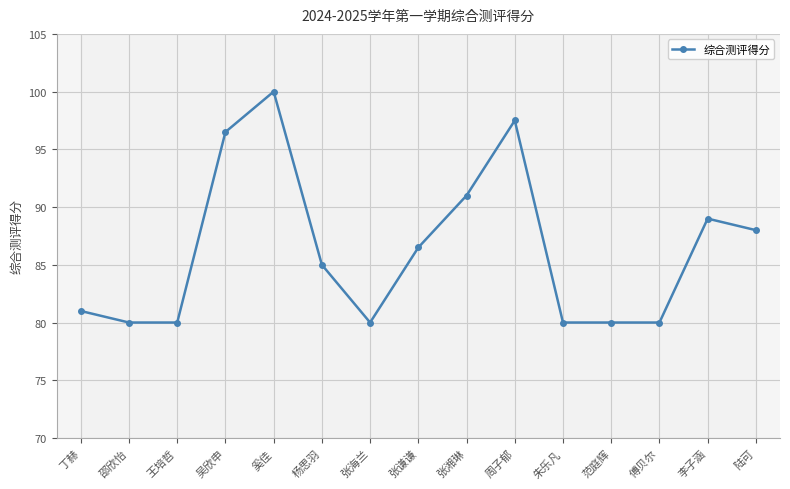

Reading right to left, list all the values displayed in this chart.

陆可=88.0	李子涵=89.0	傅贝尔=80.0	范庭辉=80.0	朱乐凡=80.0	周子郁=97.5	张湘琳=91.0	张谦谦=86.5	张海兰=80.0	杨思羽=85.0	奚佳=100.0	吴欣申=96.5	王培哲=80.0	邵欣怡=80.0	丁赫=81.0